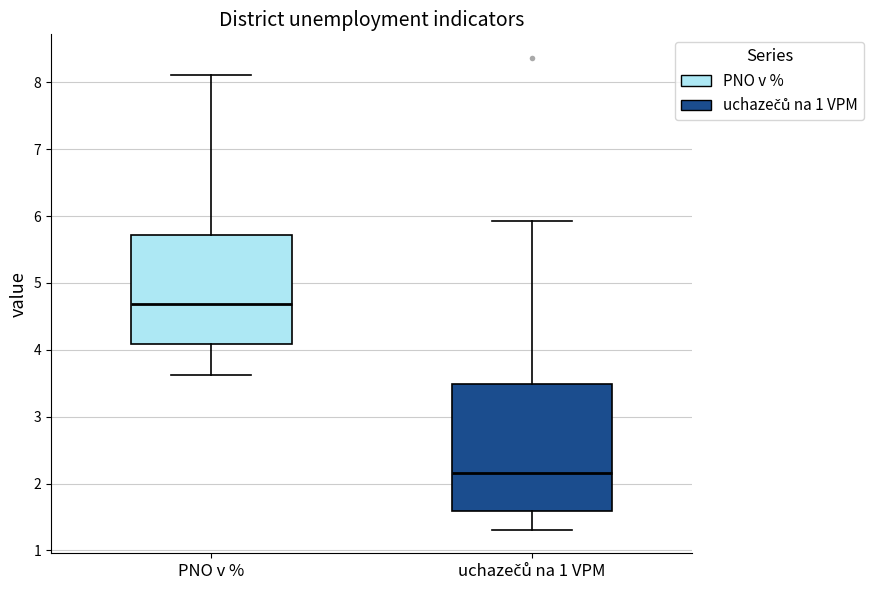

Reading left to right, read every box against the y-axis: the position of its median line, the range the box covers, and the ends of its whiskers. The values are not printed on the chart, so give them approximately, as read against the axis.

PNO v %: median 4.7, box 4.1 to 5.7, whiskers 3.6 to 8.1
uchazečů na 1 VPM: median 2.2, box 1.6 to 3.5, whiskers 1.3 to 5.9